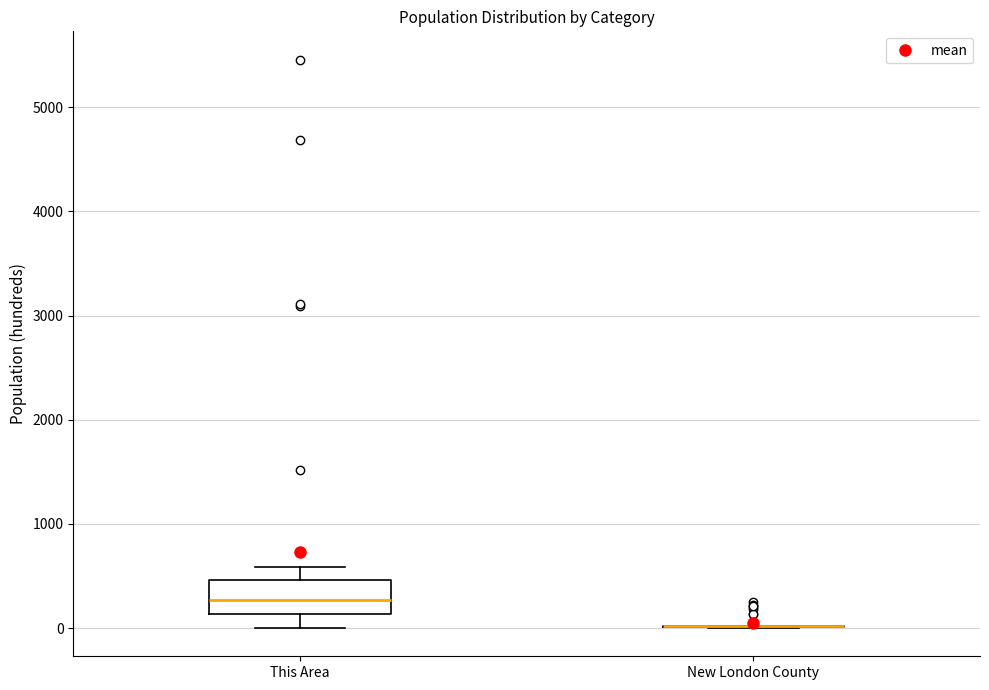

Reading left to right, read every box against the y-axis: the position of its median line, the range the box covers, and the ends of its whiskers. The values are not printed on the chart, so give them approximately, as read against the axis.

This Area: median 300, box 100 to 500, whiskers 0 to 600
New London County: box collapsed to a line at 0, whiskers 0 to 0